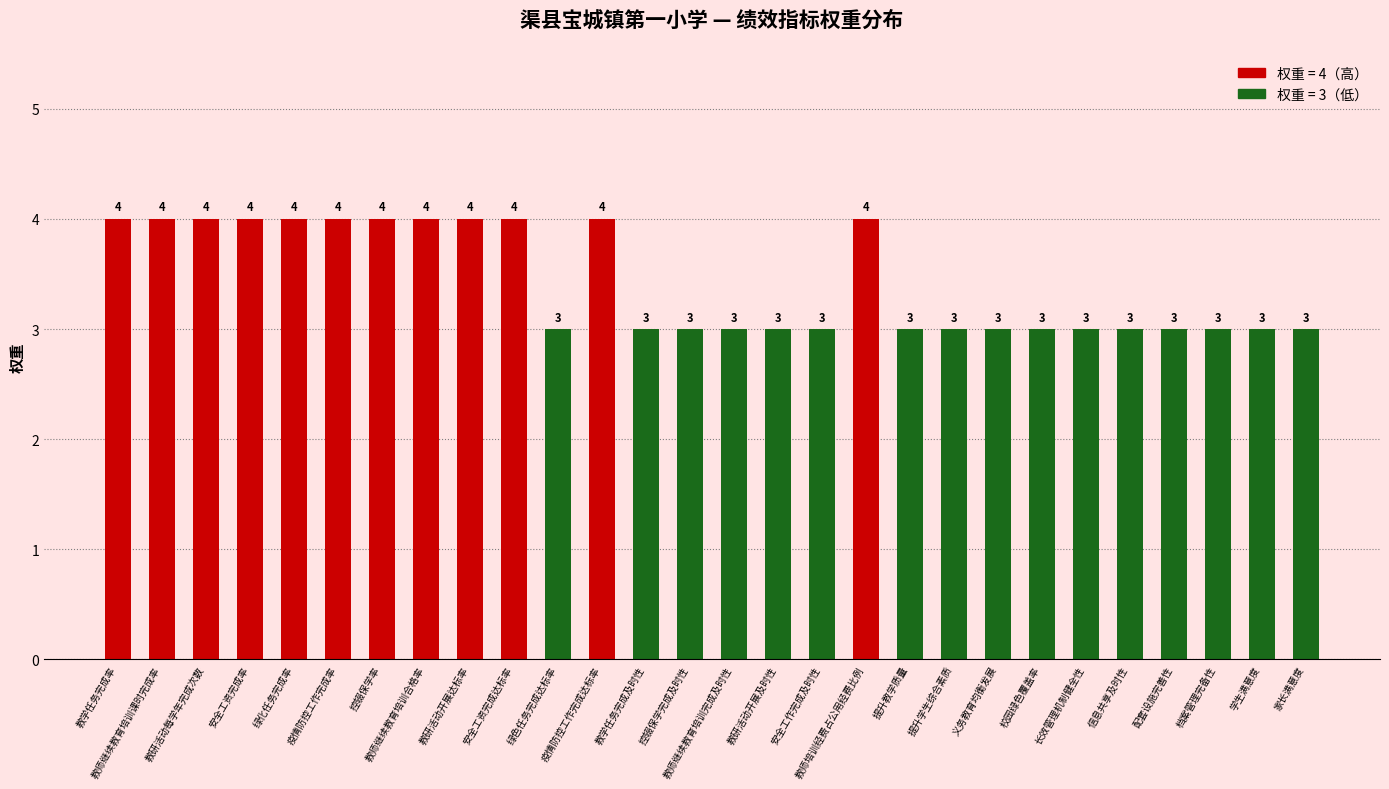

What is the greatest value displayed?

4